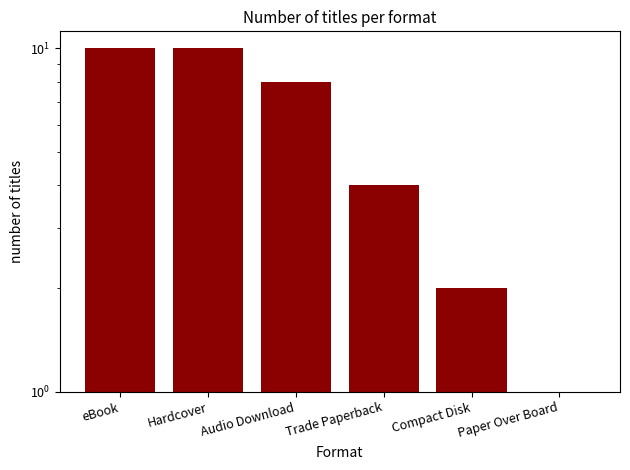

Reading left to right, transcribe all the data shown in this chart.

10	10	8	4	2	1